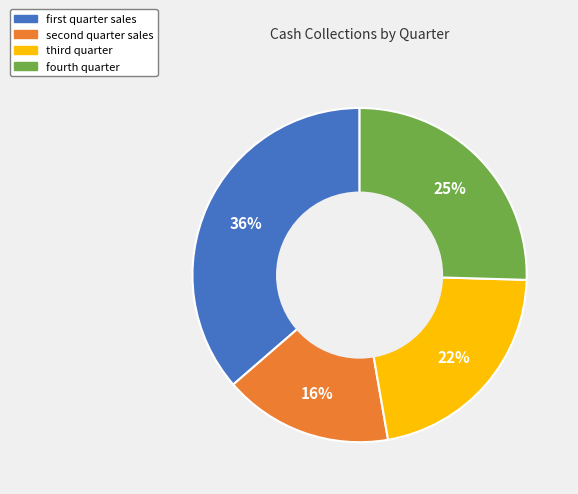

How many slices are in this pie chart?

4